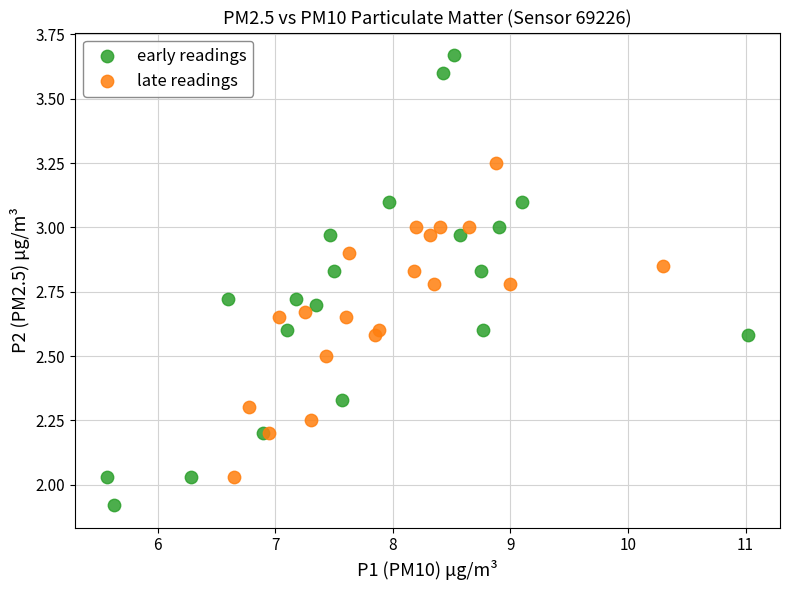

Which series has the largest Y range (max minus min)?

early readings